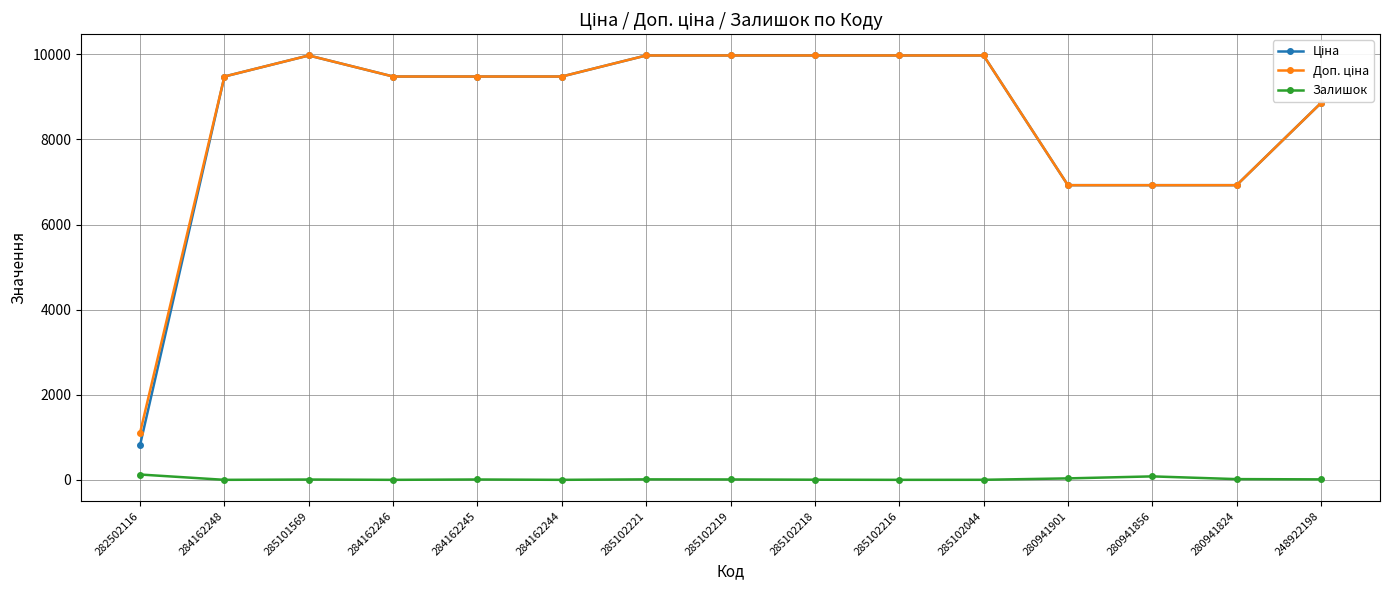

What is the total value across all series at 284162246?

18960.1